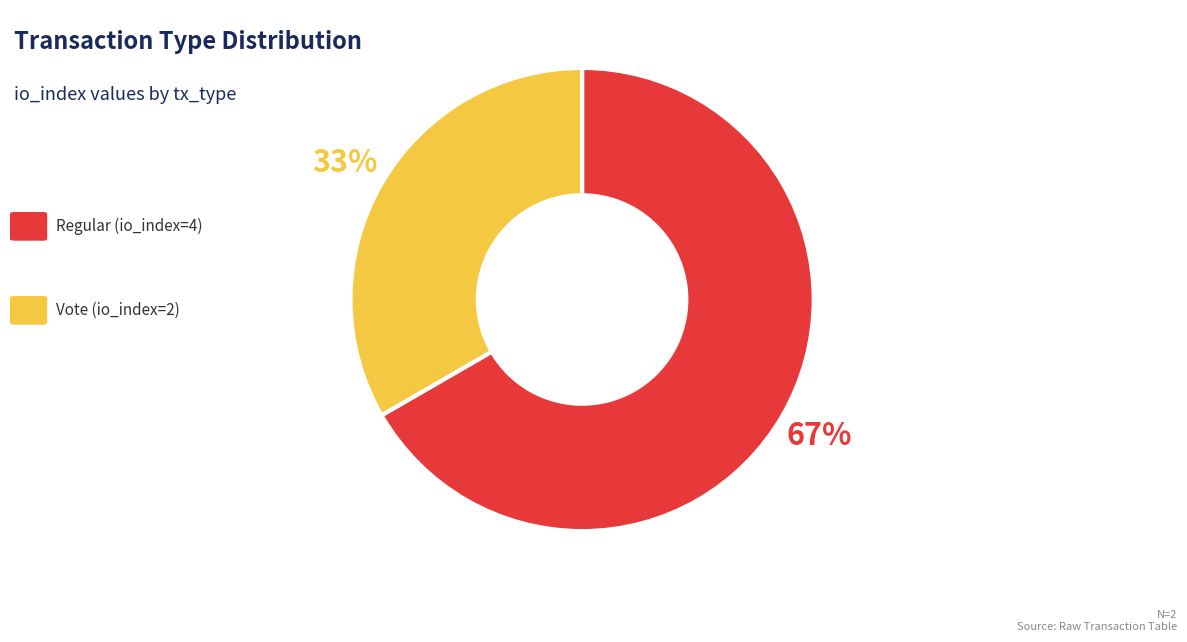

How many slices are in this pie chart?

2